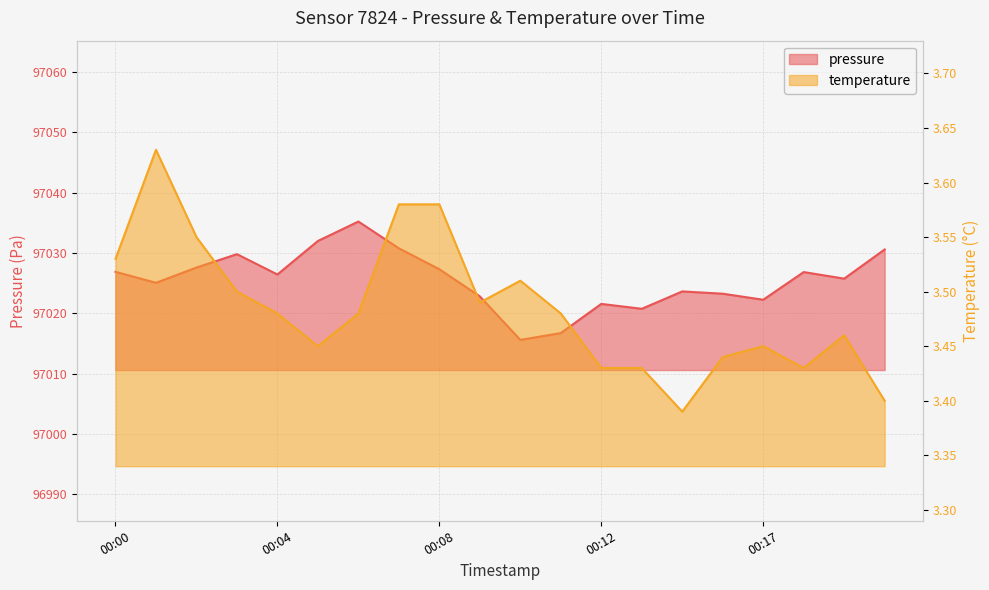

At which label does pressure reach its minimum?

00:10